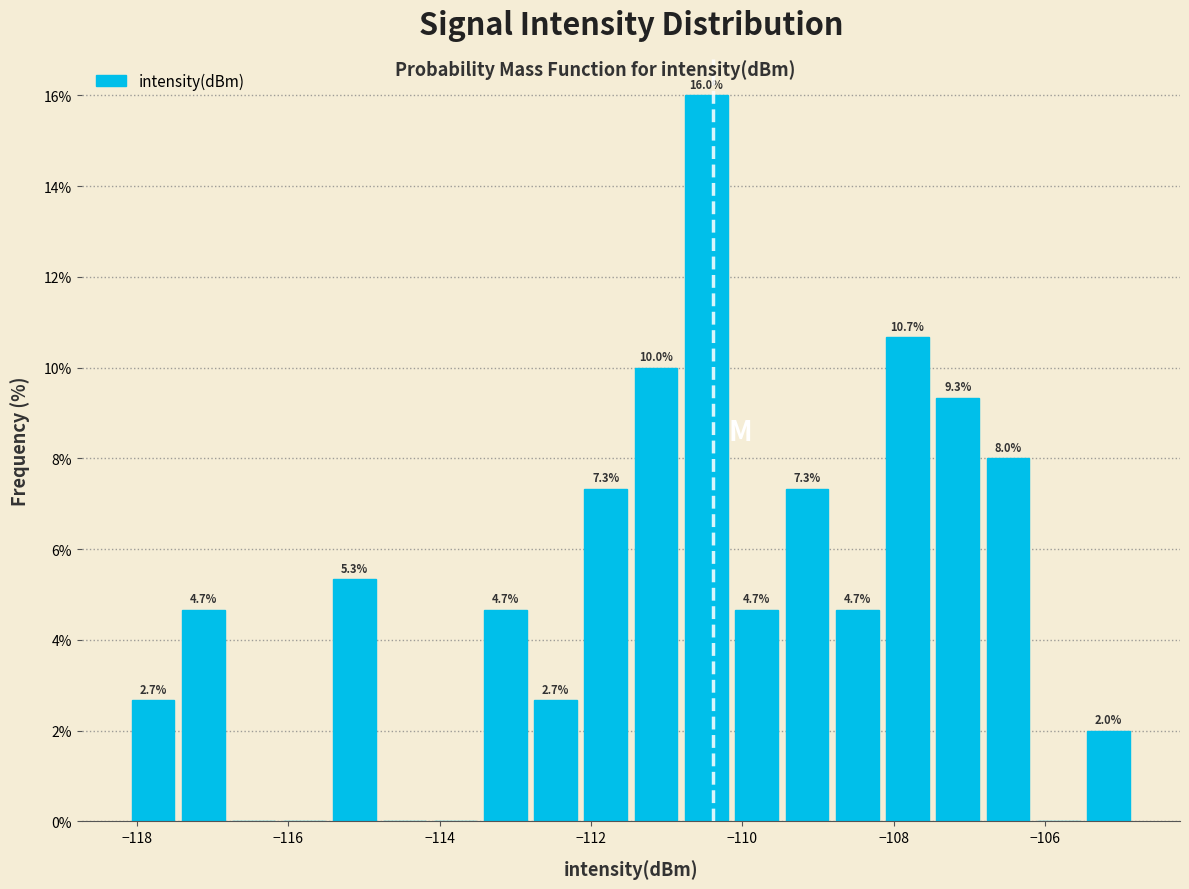

Around what value on the x-axis is the tallest bar? Give the approximate position of its centre, as read against the axis.

-110.4